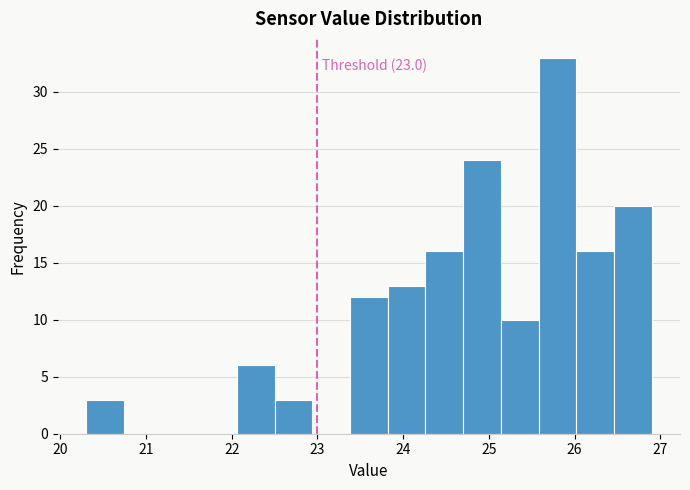

Over which range of the x-axis is the bar tallest?

25.58 to 26.02